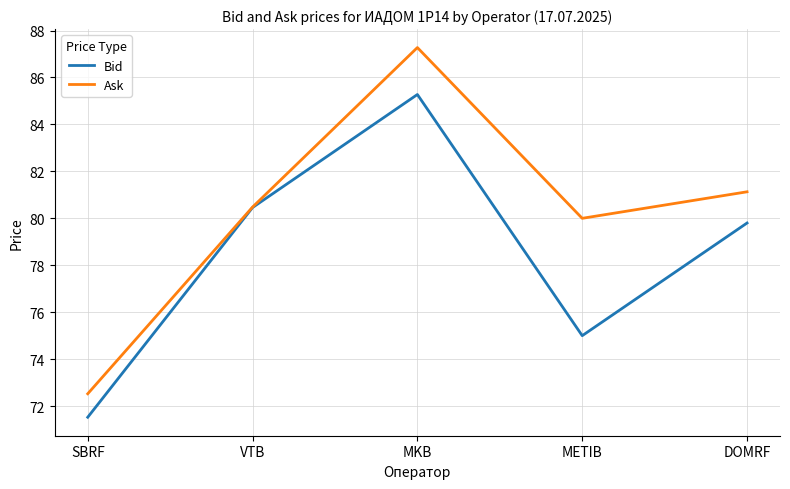

Which series has the largest total across all categories?

Ask